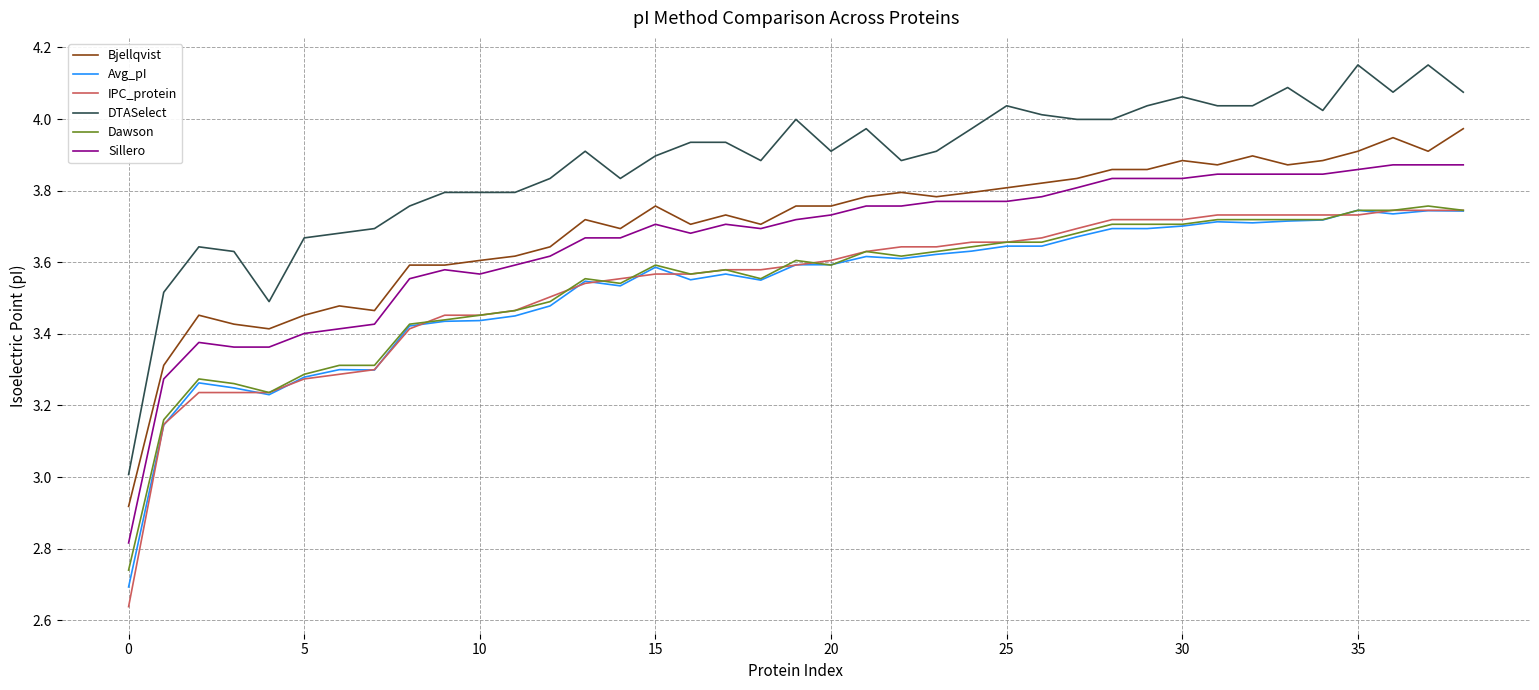

Which series has the largest total across all categories?

DTASelect